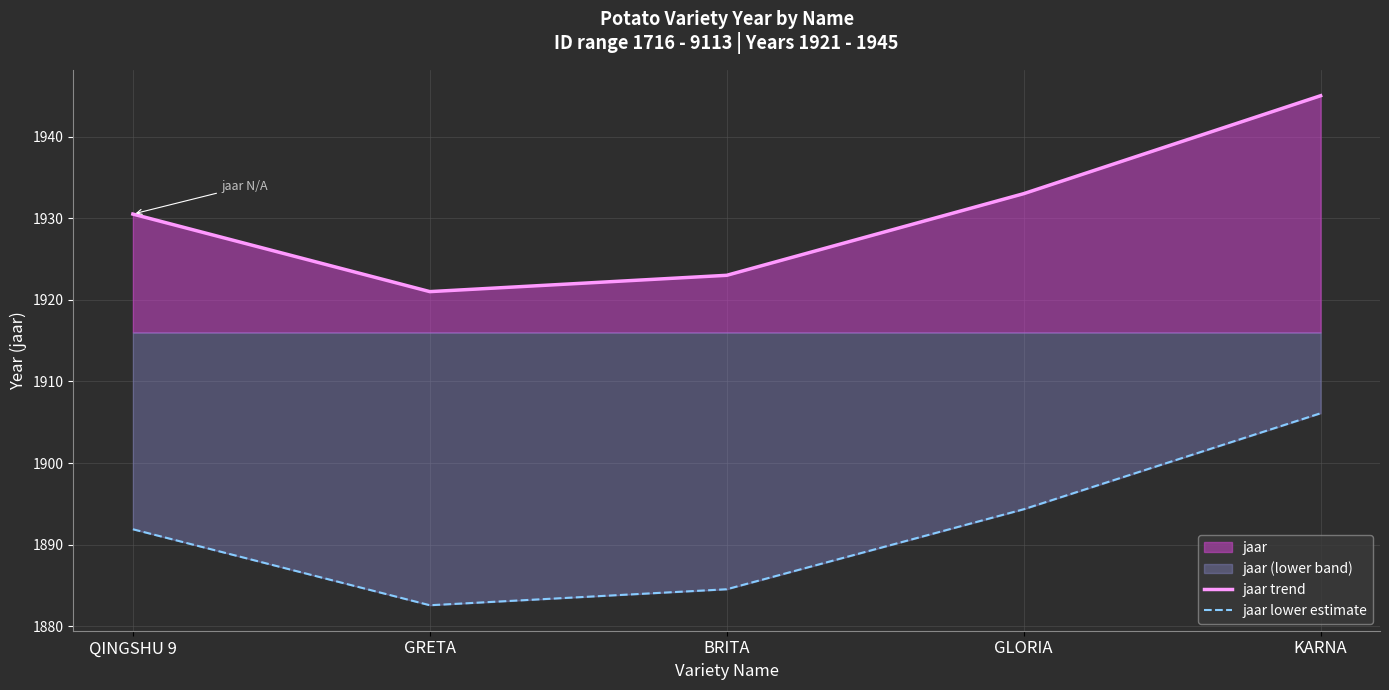

What is the difference between the jaar trend values at GLORIA and GRETA?

12.0